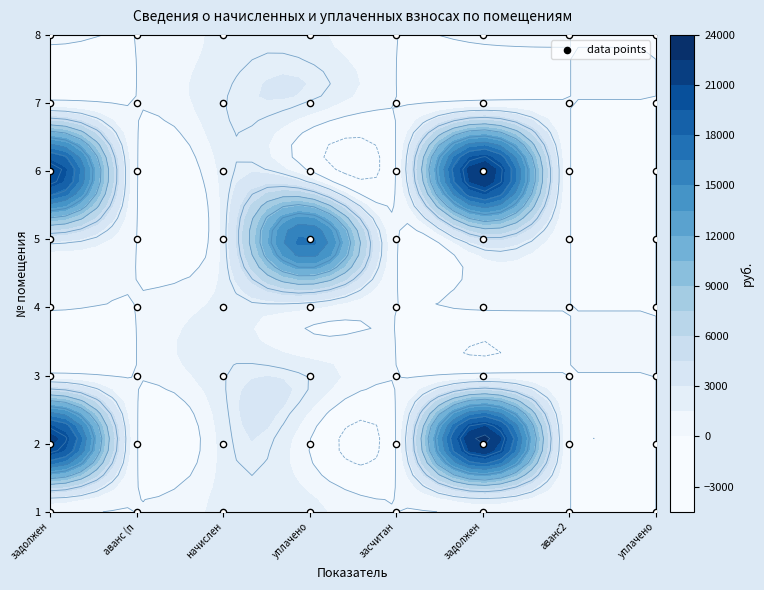

Reading right to left, extract all data points from this chart.

1: 0.0	0.0	312.8	0.0	1879.4	1879.4	0.0	312.8
2: 0.0	0.0	23100.1	0.0	0.0	1993.9	0.0	21678.3
3: 0.0	0.0	407.0	0.0	2442.3	2442.2	0.0	407.0
4: 0.0	0.0	246.8	0.0	1552.1	1895.3	0.0	231.1
5: 0.0	0.0	4345.6	0.0	17000.3	1888.9	0.0	3396.7
6: 0.0	0.0	22510.6	0.0	0.0	1943.0	0.0	21125.1
7: 0.0	0.0	406.5	0.0	2439.1	2439.1	0.0	406.5
8: 0.0	0.0	314.8	0.0	1888.9	1888.9	0.0	314.8